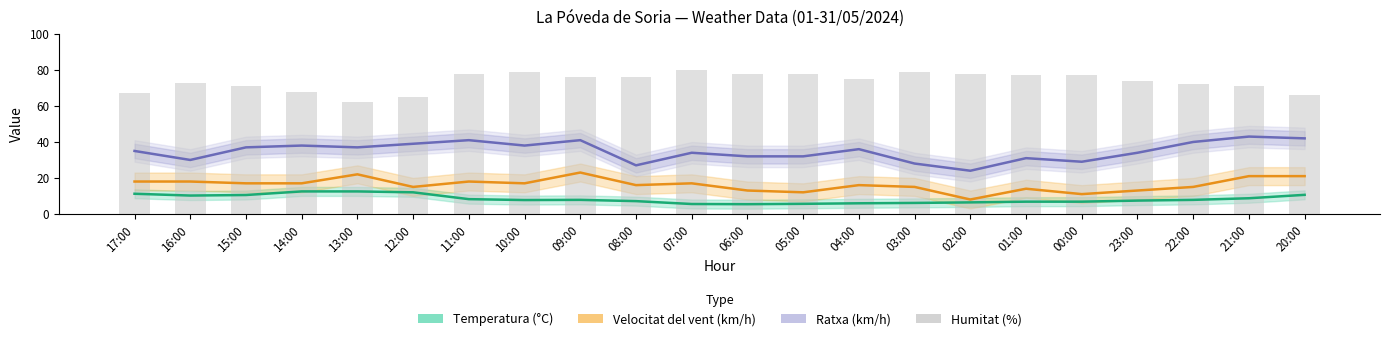

Which label corresponds to the smallest value in the chart?

06:00